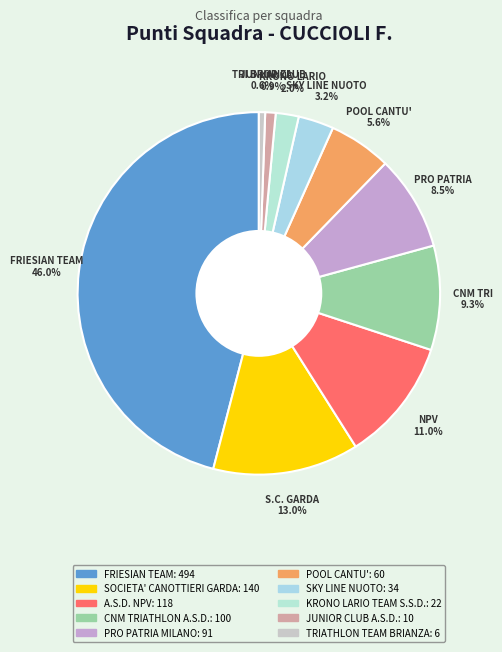

True or false: SKY LINE NUOTO accounts for 3% of the total.

True